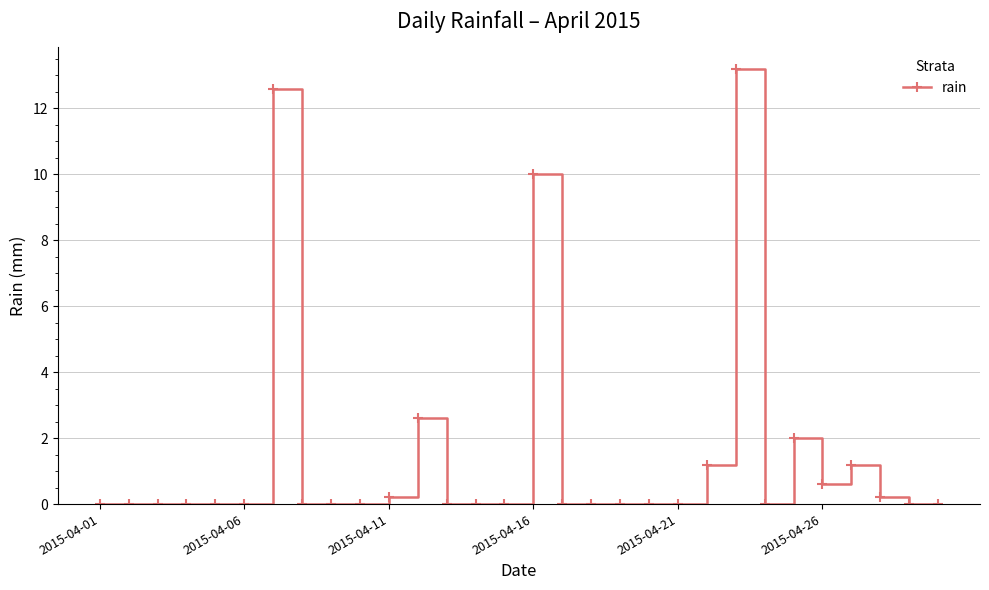

What is the average value?

1.5